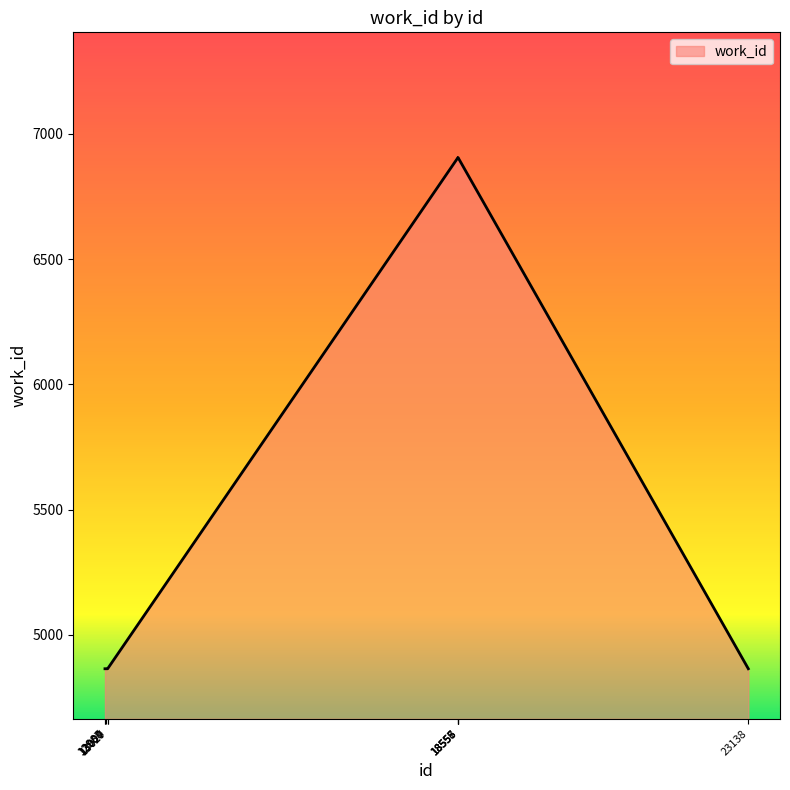

What is the greatest value displayed?

6906